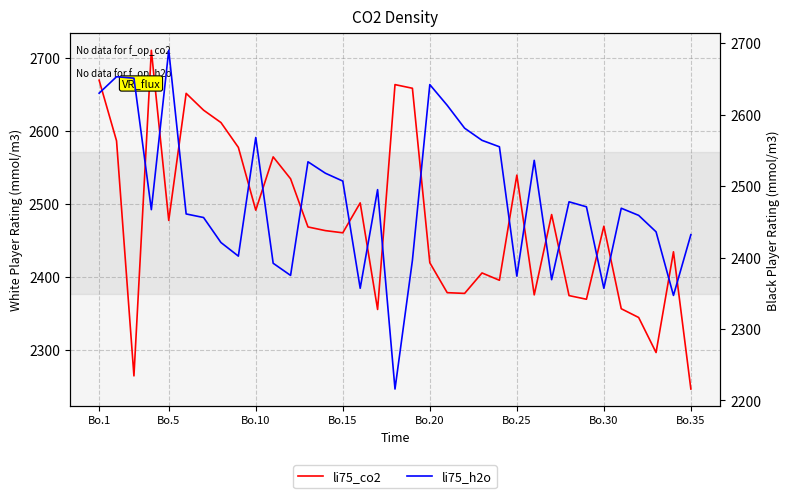

At which category is the sum across all series the highest?

Bo.1